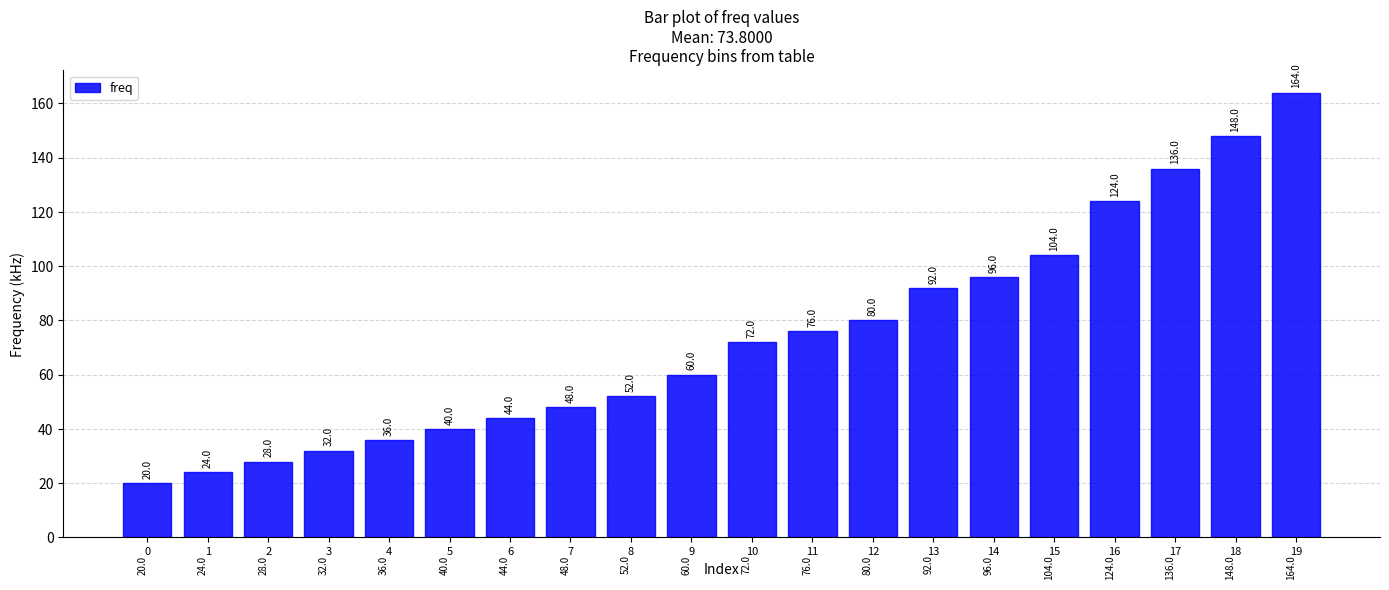

What is the sum of all values?

1476